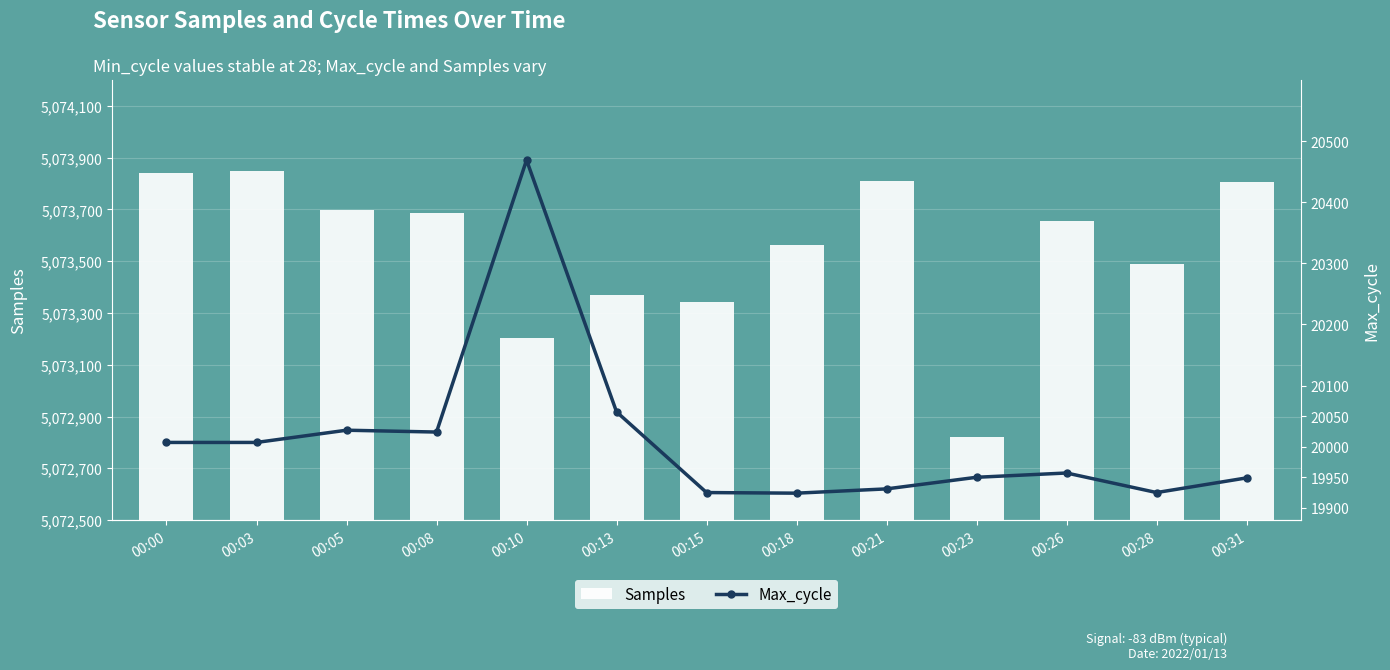

At which label does Max_cycle reach its minimum?

00:18